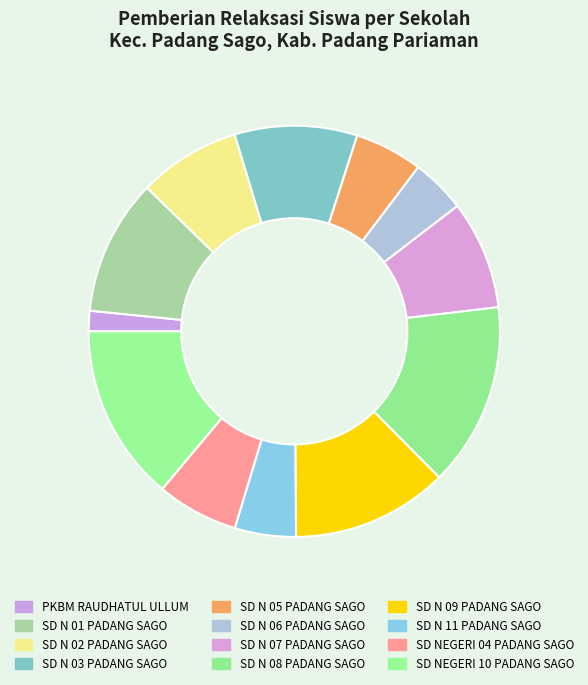

Which category has the smallest portion of the pie?

PKBM RAUDHATUL ULLUM